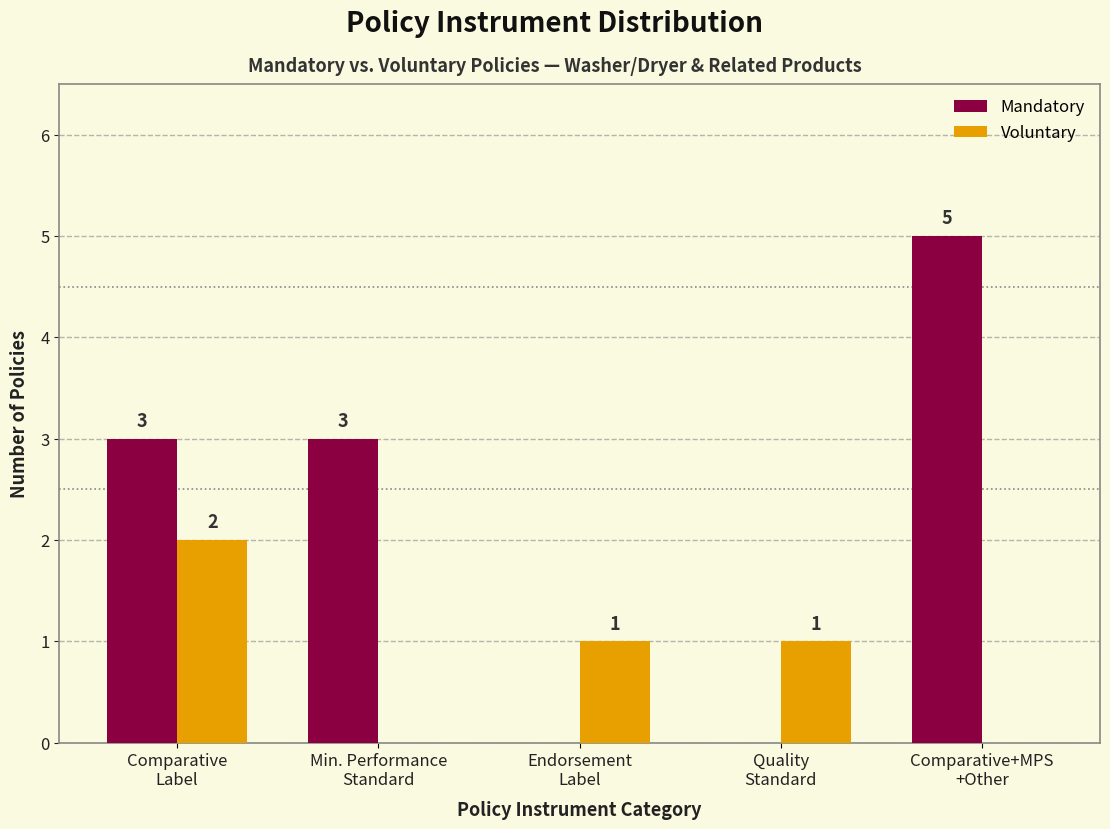

Count the number of categories in the chart.

5